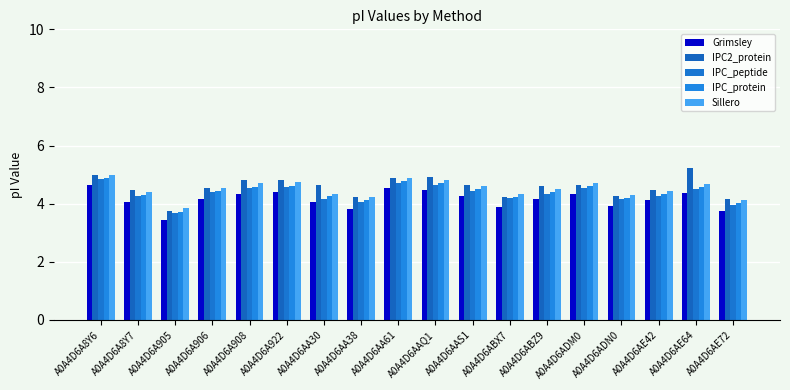

What is the approximate value of Sillero at A0A4D6AE64?

4.7